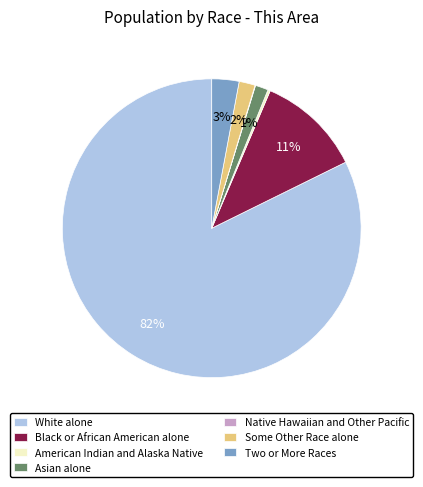

What percentage is the Two or More Races slice, to the nearest percent?

3%